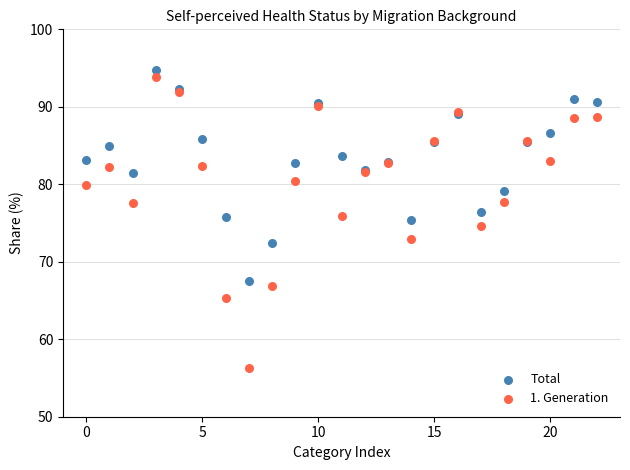

Which series has the widest spread of Y values?

1. Generation